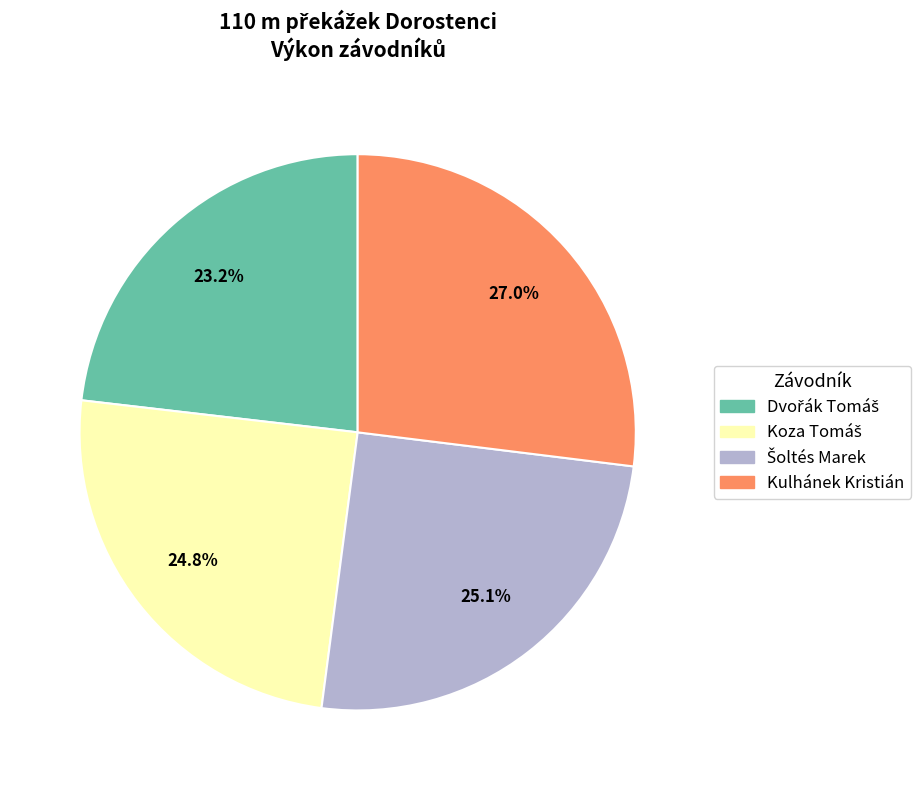

What portion of the pie excludes Kulhánek Kristián?

73.0%